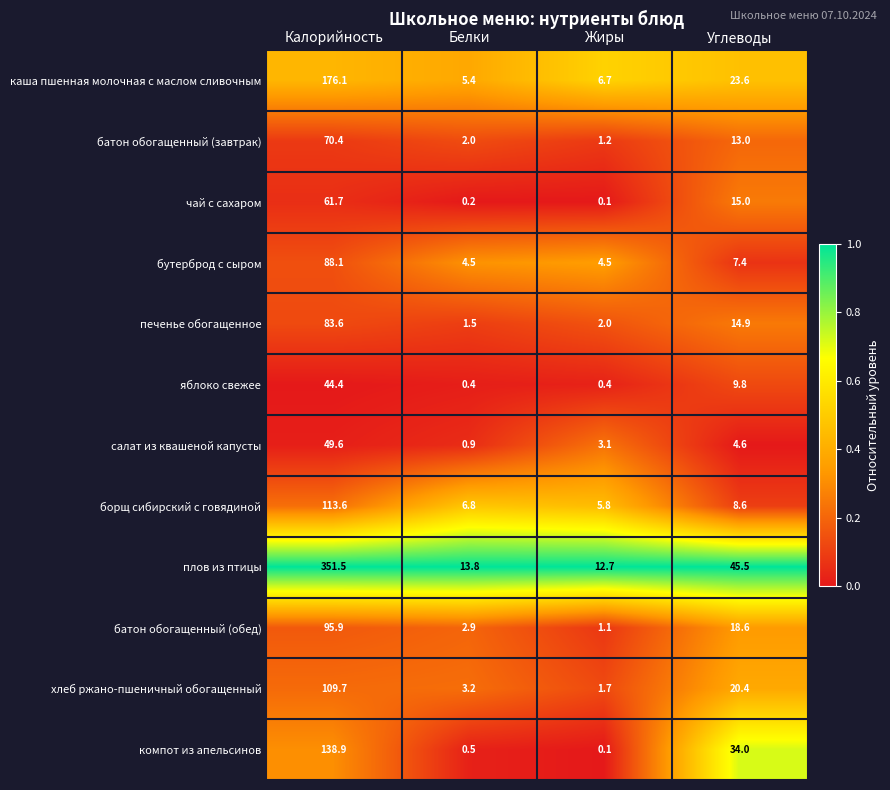

Count the number of data series in this chart.

12